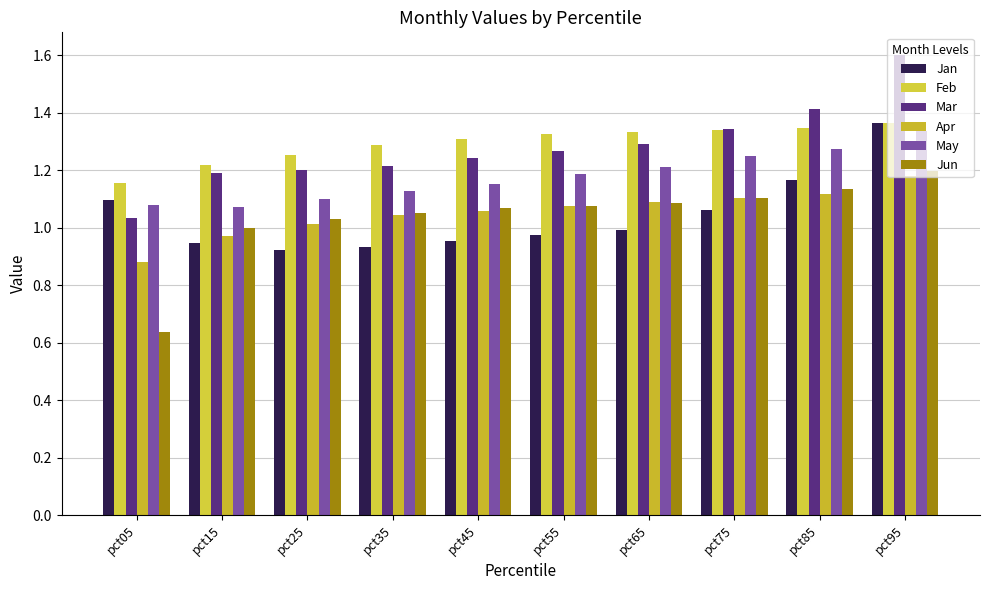

What is the difference between the second highest and second lowest values in the Jun series?

0.1